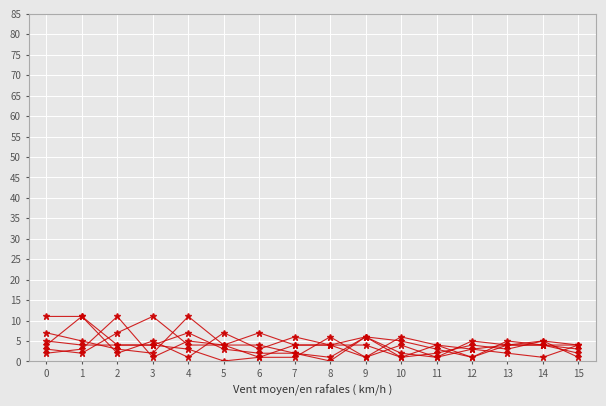

Count the number of categories in the chart.

16